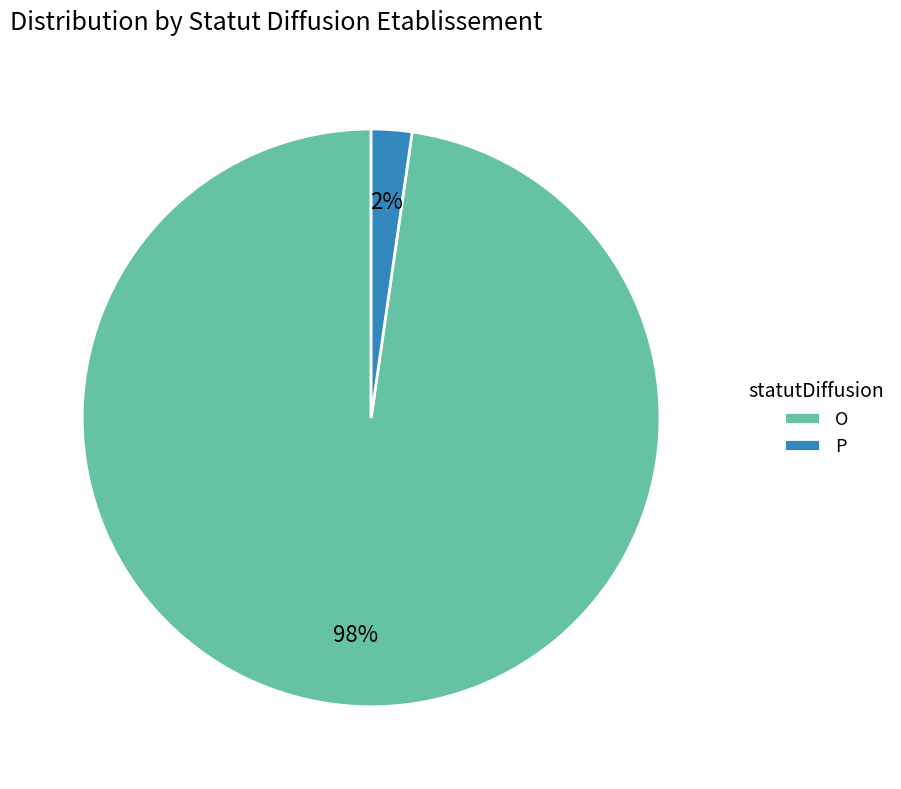

Which slice is the largest?

O